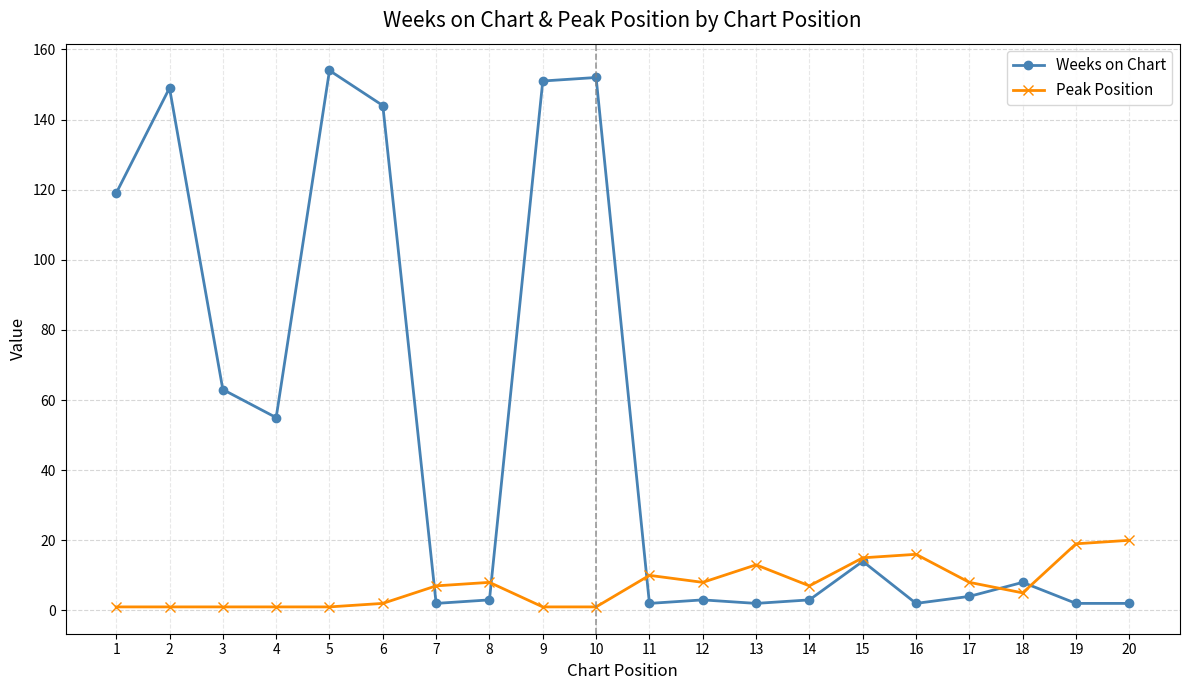

Reading left to right, extract all data points from this chart.

Weeks on Chart: 119	149	63	55	154	144	2	3	151	152	2	3	2	3	14	2	4	8	2	2
Peak Position: 1	1	1	1	1	2	7	8	1	1	10	8	13	7	15	16	8	5	19	20